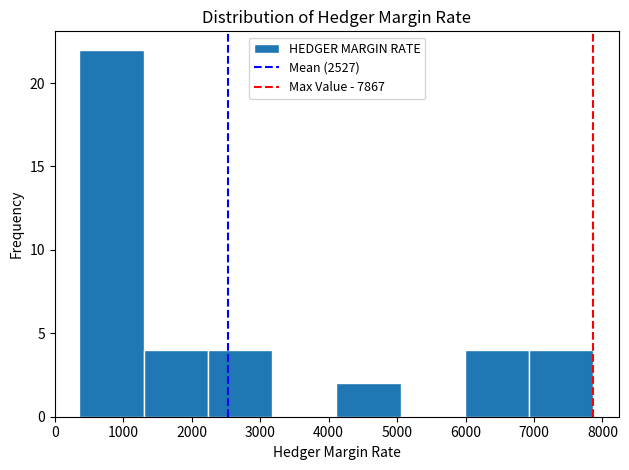

Over which range of the x-axis is the bar tallest?

400 to 1300